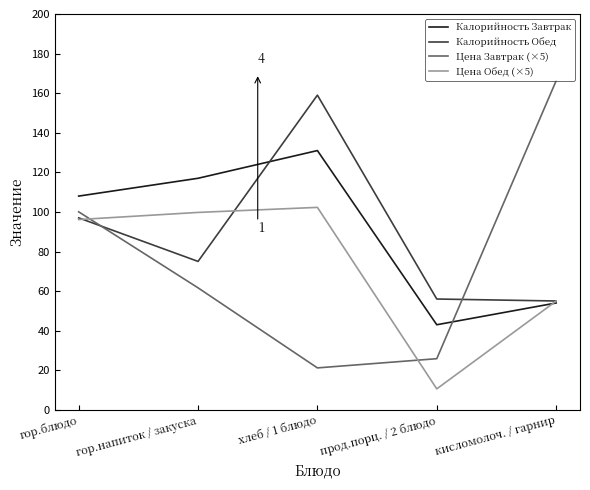

Where is Цена Завтрак (×5) nearest to the value 93?

гор.блюдо